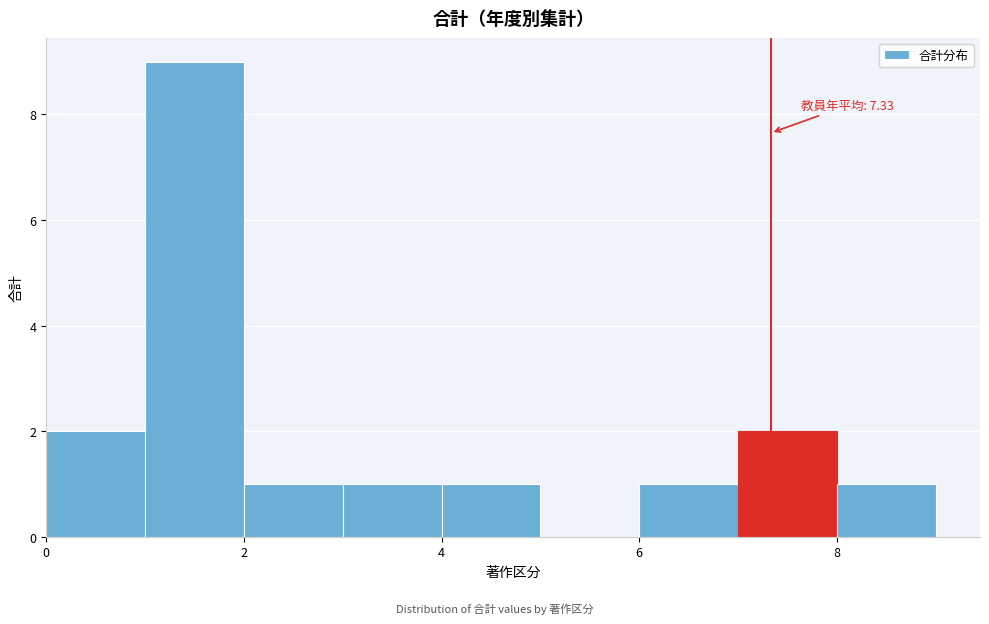

Which range on the x-axis has the tallest bar?

1 to 2